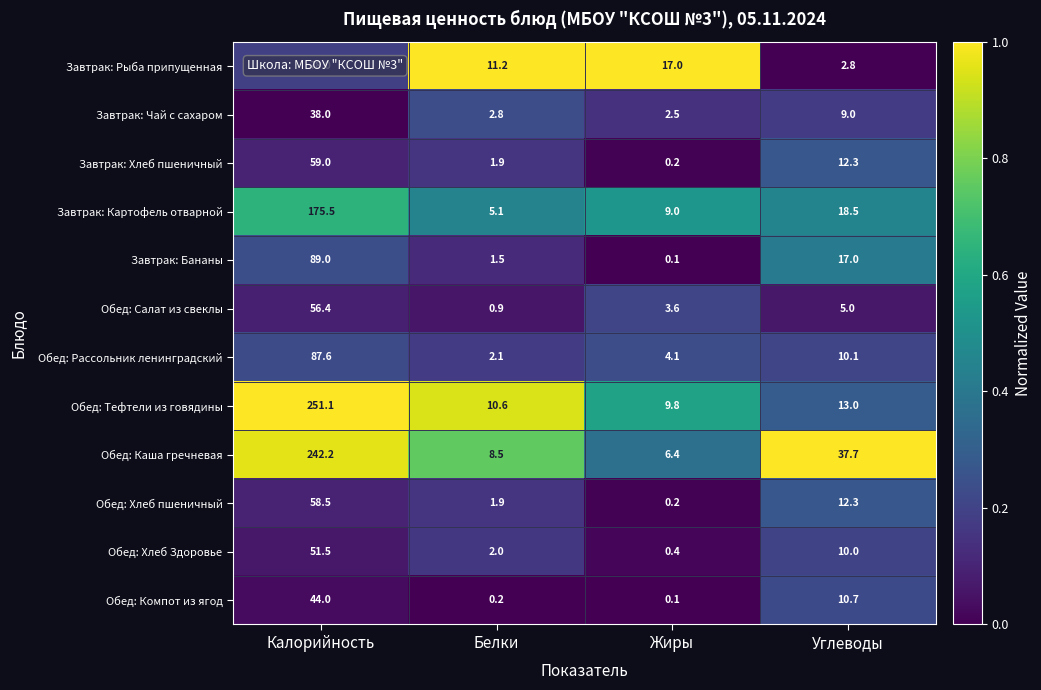

Which series has the largest total across all categories?

Обед: Каша гречневая